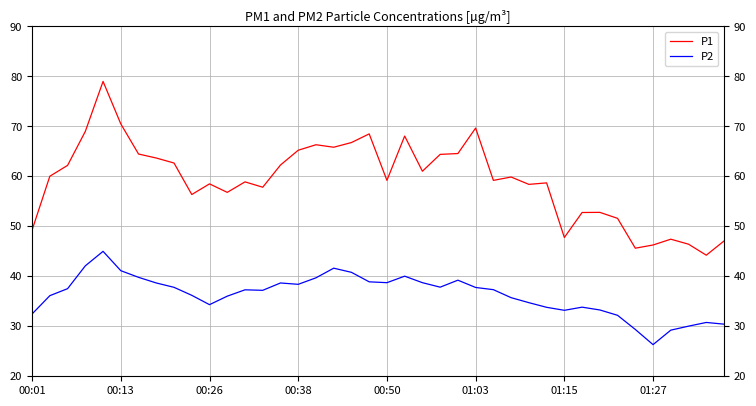

True or false: P1 and P2 intersect in this chart.

False